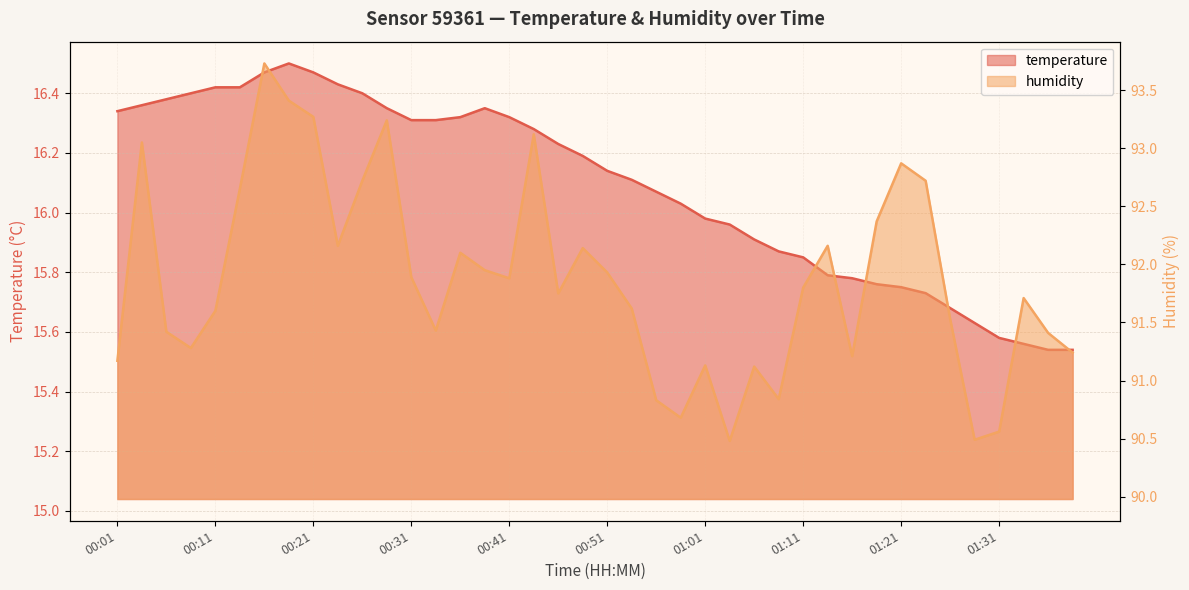

What is the approximate value of temperature at 00:31?

16.3